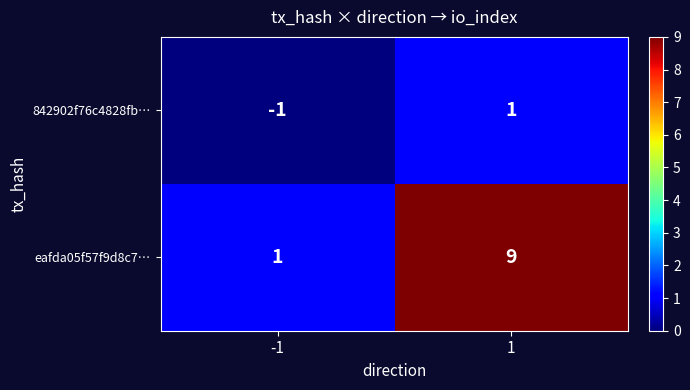

What is the approximate value of eafda05f57f9d8c7… at 1?

9